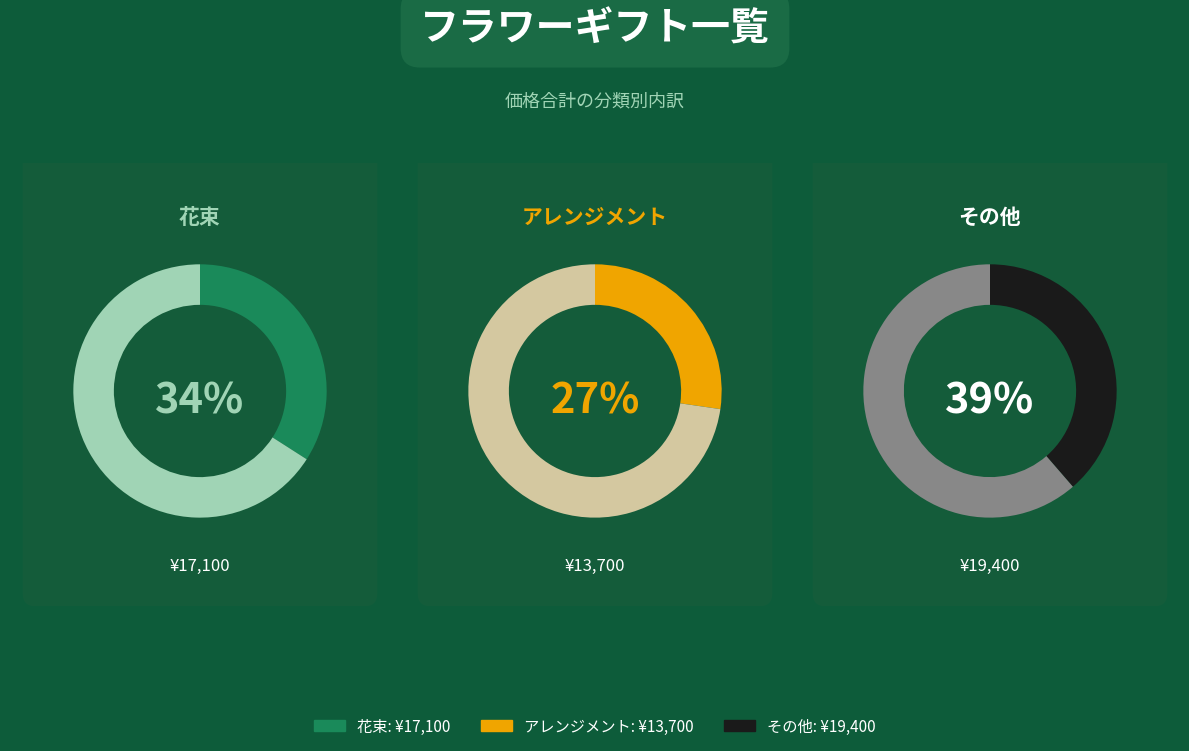

The その他 slice represents 41% of the pie. True or false?

False